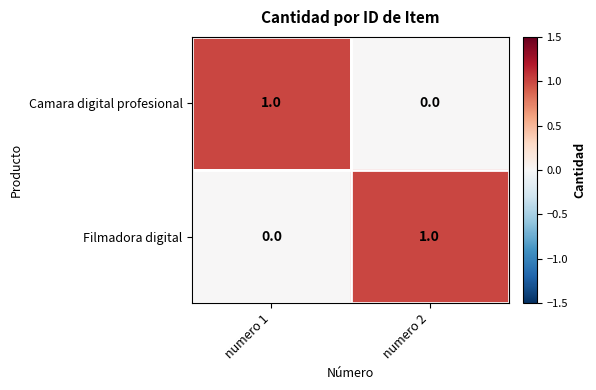

At which label does Filmadora digital reach its peak?

numero 2